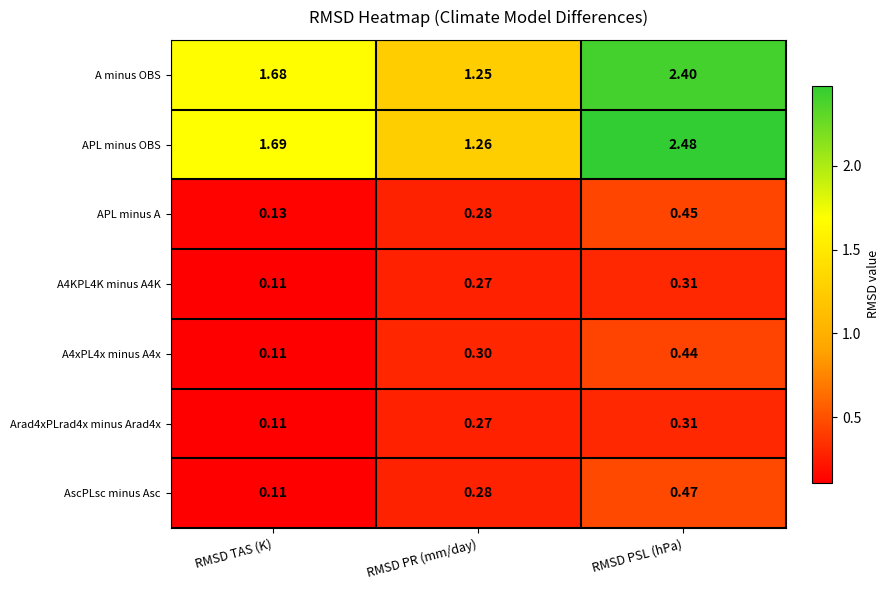

Which category has the lowest value in the APL minus A series?

RMSD TAS (K)